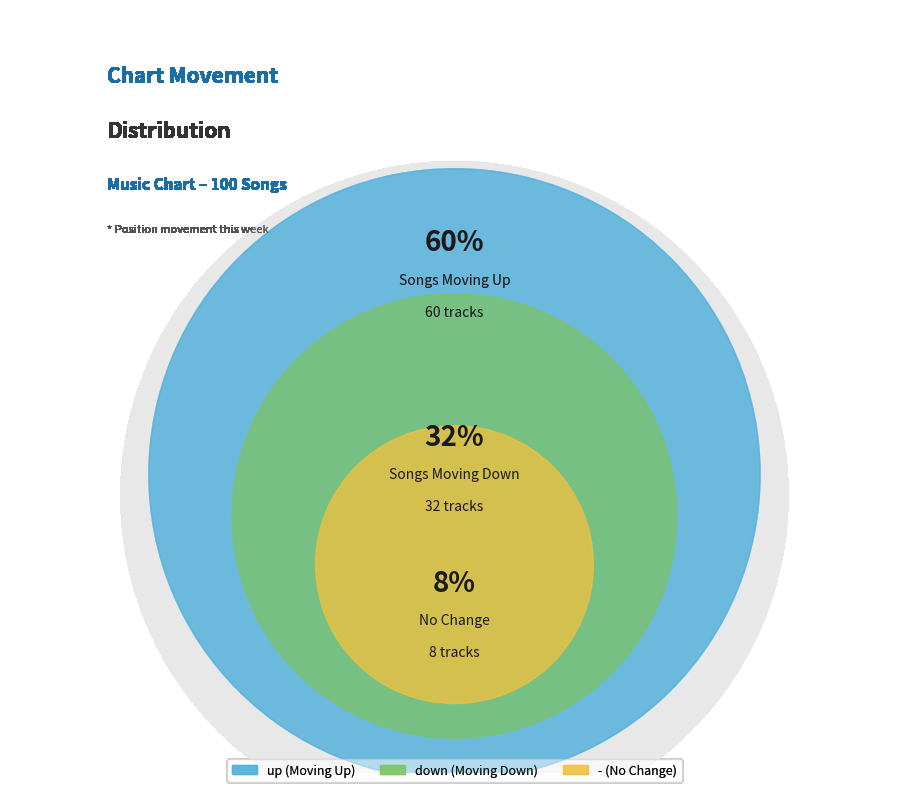

To the nearest percent, what is the average slice percentage?

33%